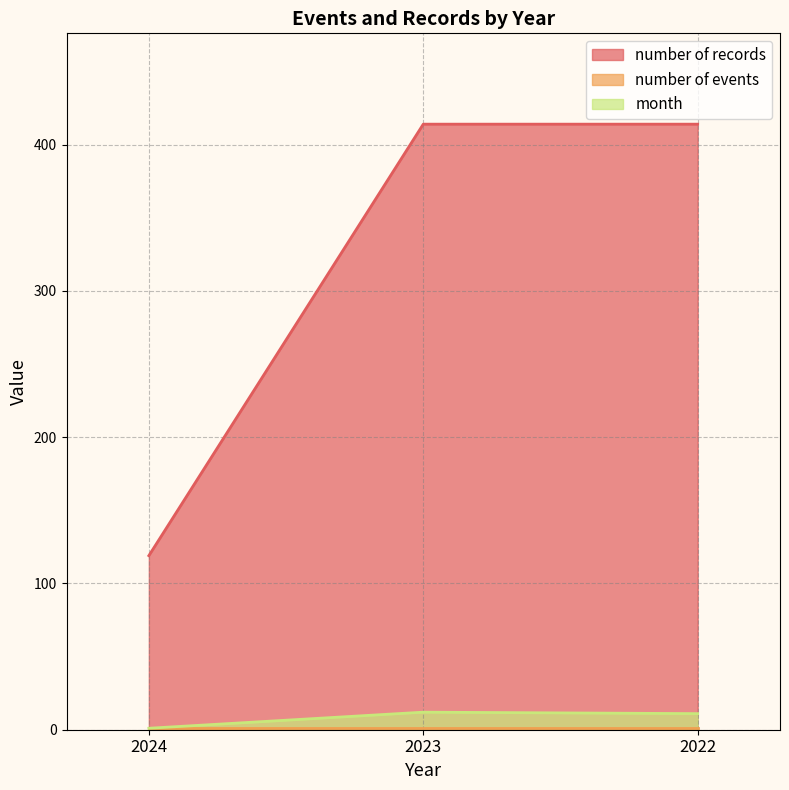

Does the chart display data point markers on the line(s)?

No